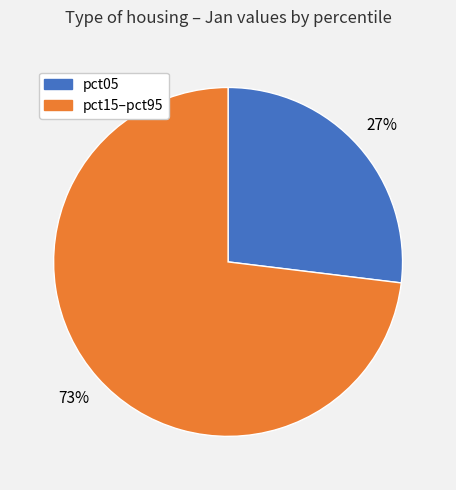

To the nearest percent, what is the difference between the largest and smallest slice percentages?

46%